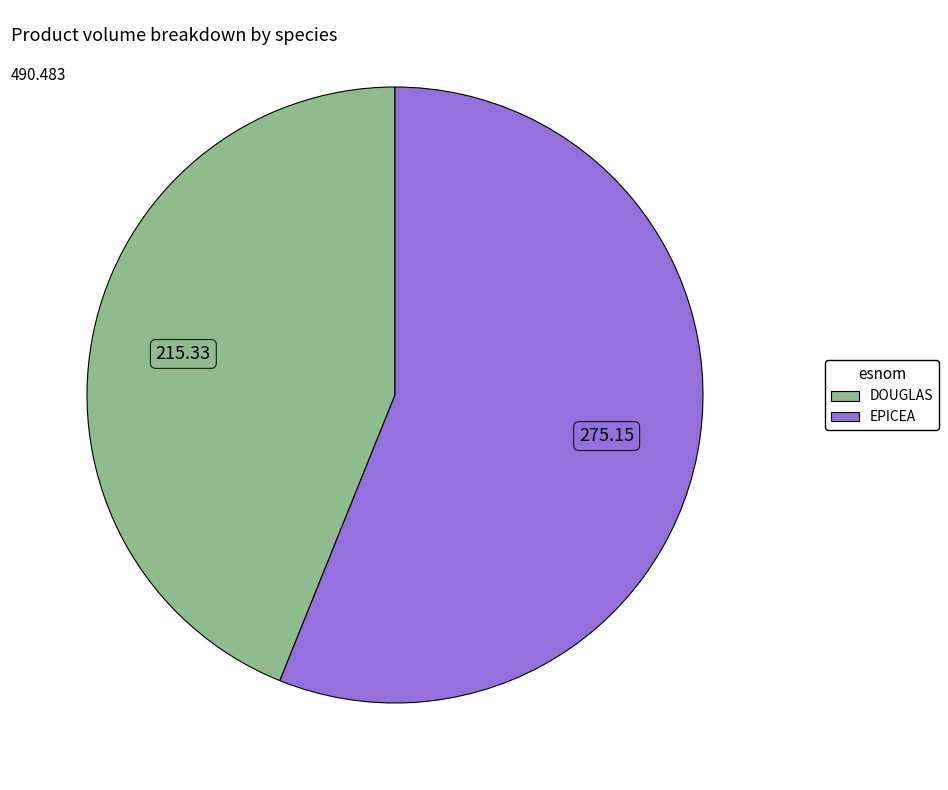

Does any single category account for the majority?

Yes